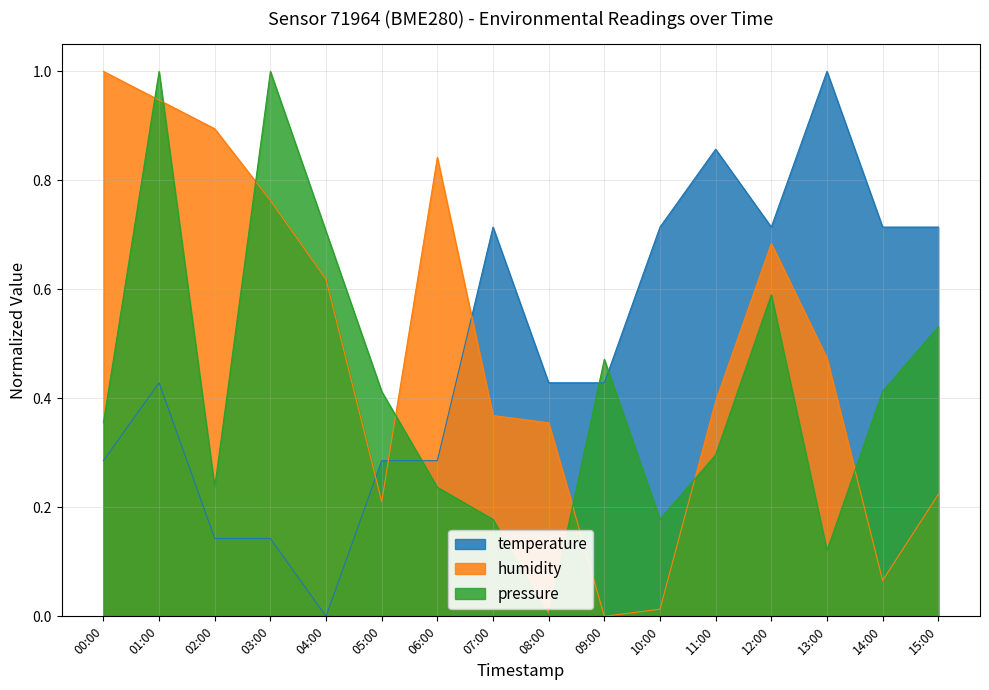

What is the label of the 16th point from the left?

15:00